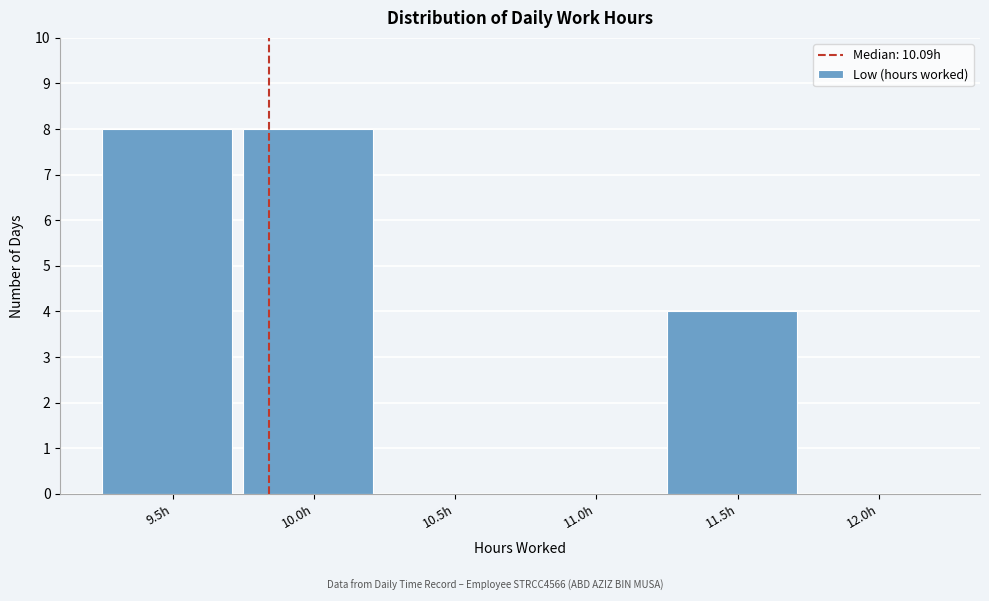

Reading right to left, extract all data points from this chart.

12.0h=0	11.5h=4	11.0h=0	10.5h=0	10.0h=8	9.5h=8